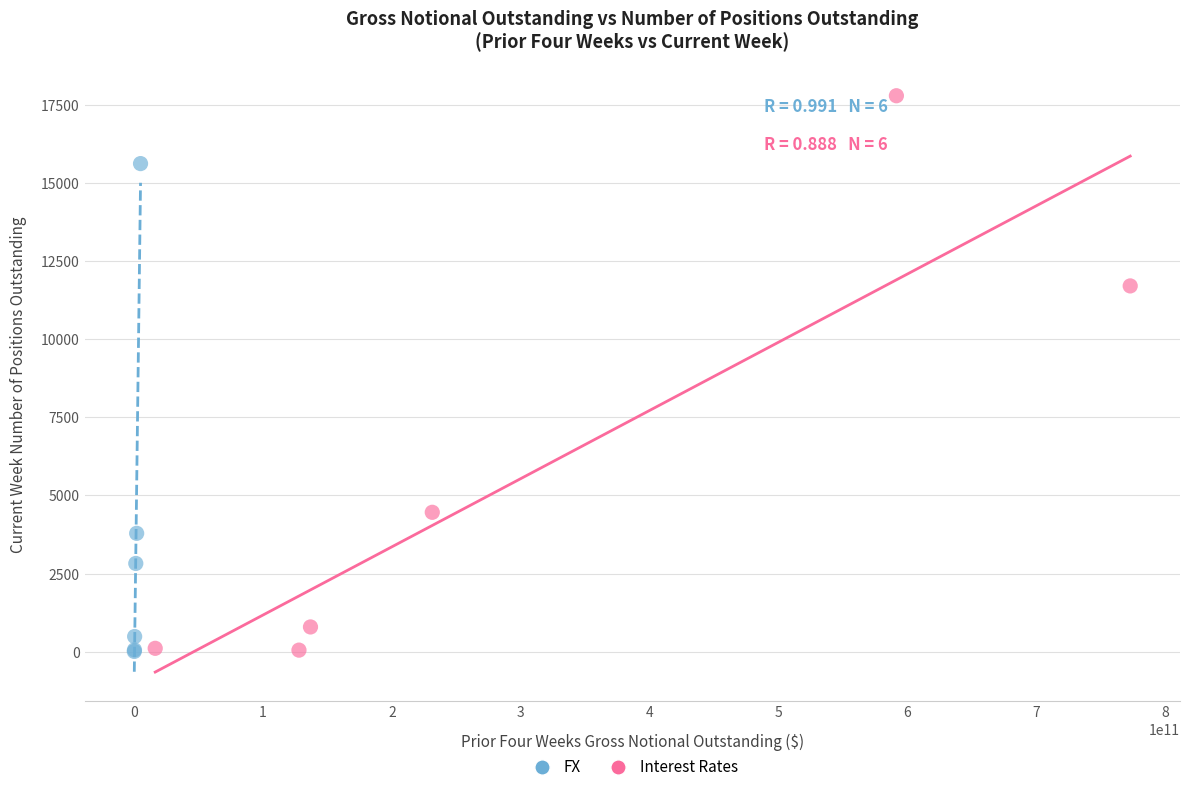

Which series has the widest spread of Y values?

Interest Rates